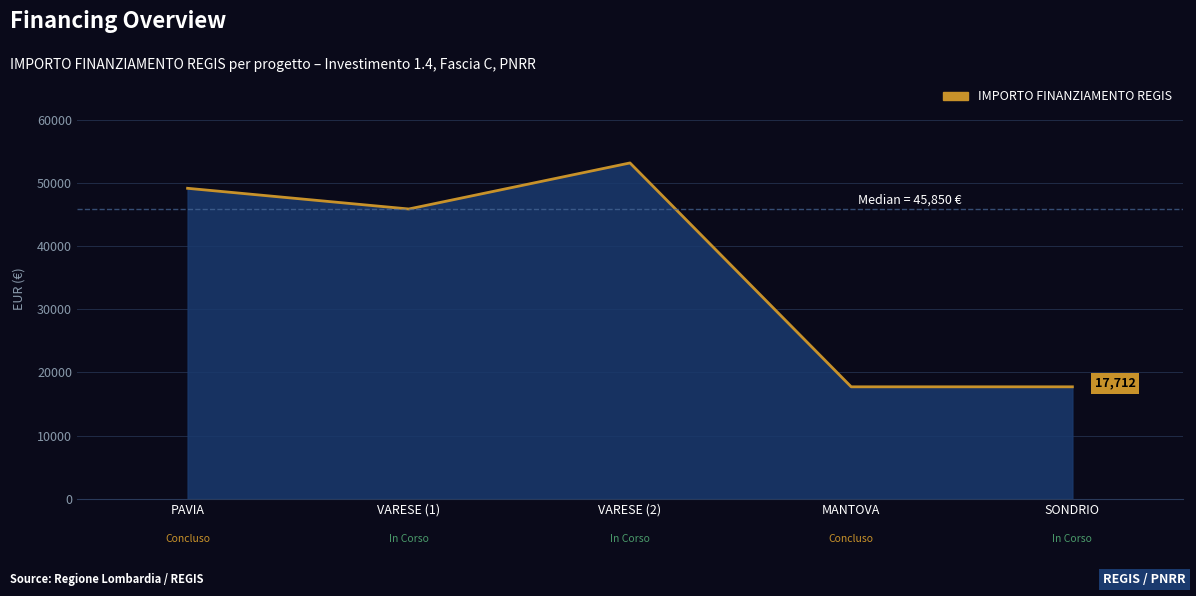

What is the difference between the maximum and second lowest values?

35424